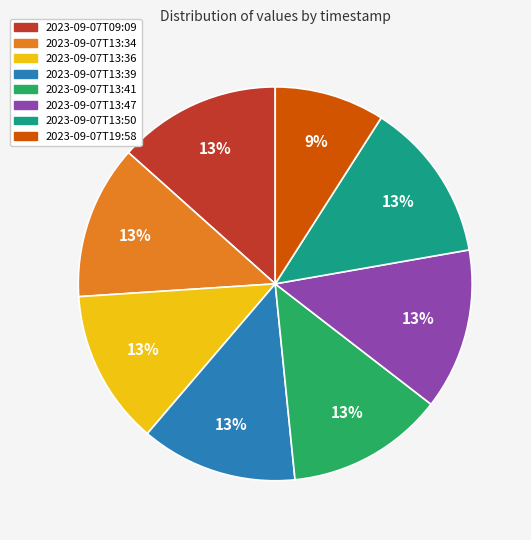

Which category has the smallest portion of the pie?

2023-09-07T19:58